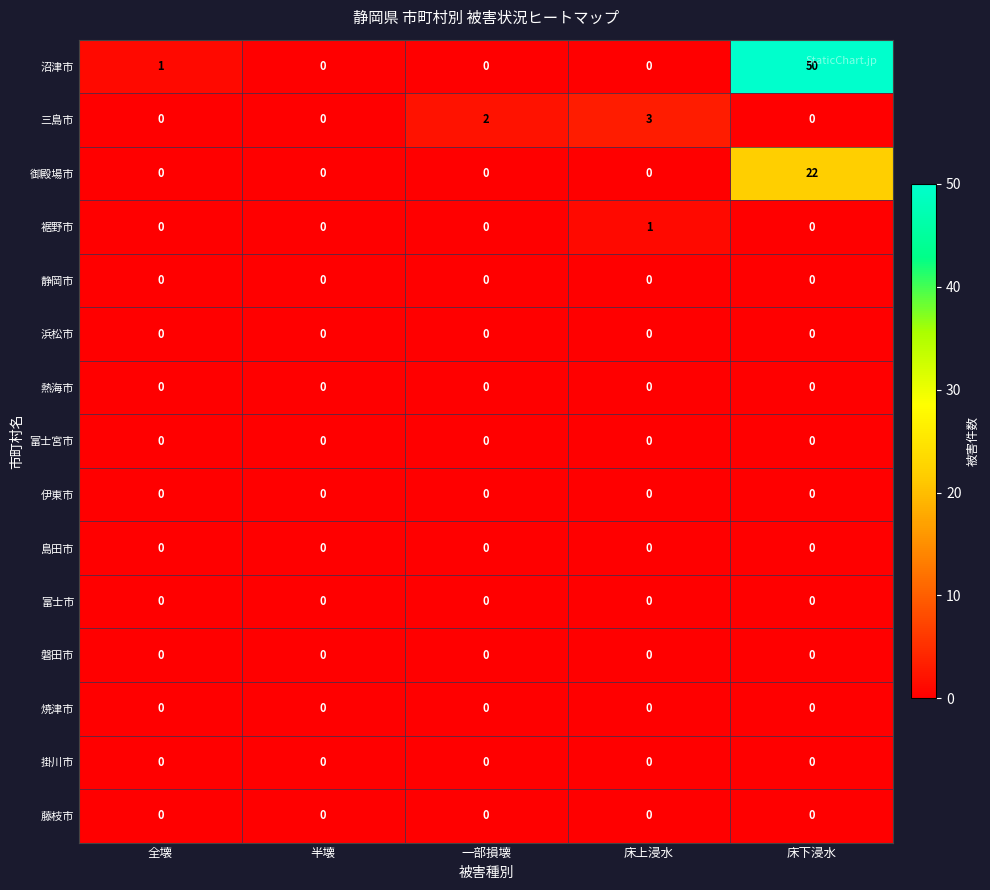

Which series has the largest total across all categories?

沼津市